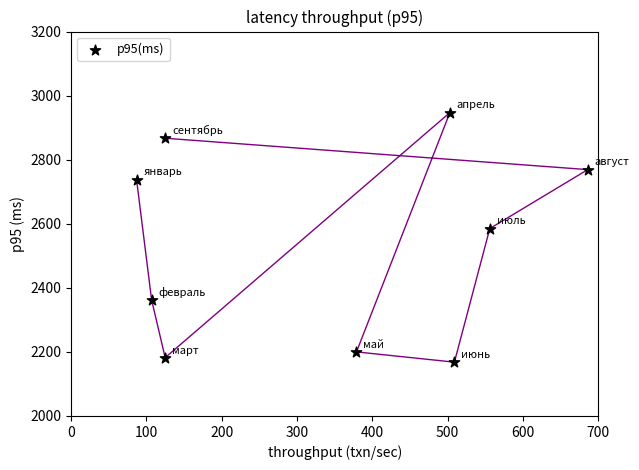

What is the range of Y values (max minus min)?

779